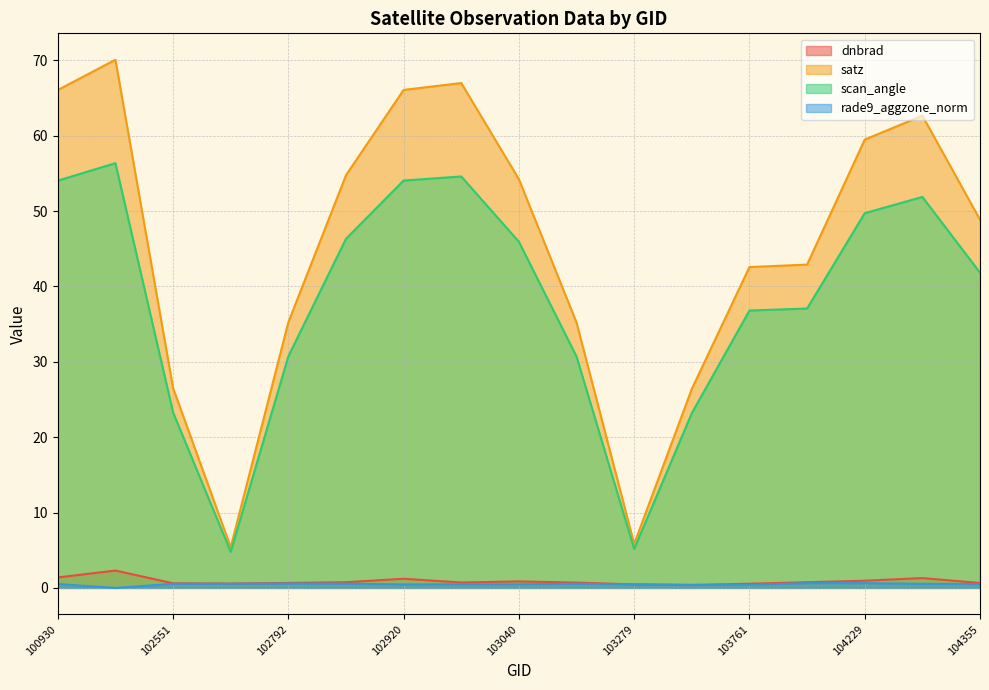

What is the average value of the scan_angle series?

38.0